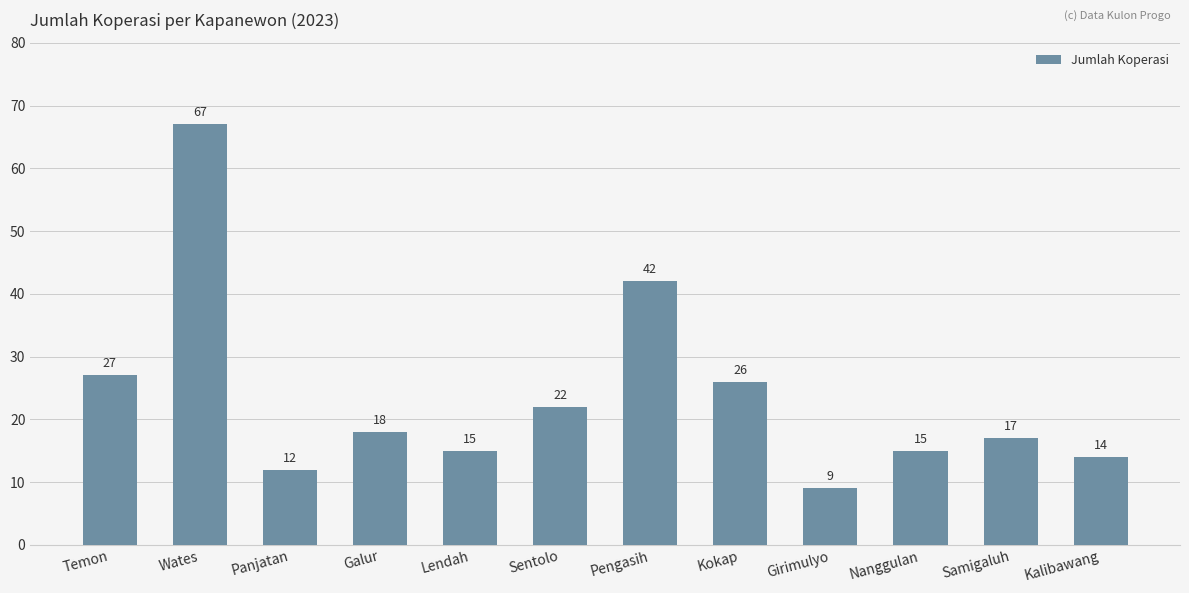

What is the approximate value at Nanggulan, to the nearest 10?

20